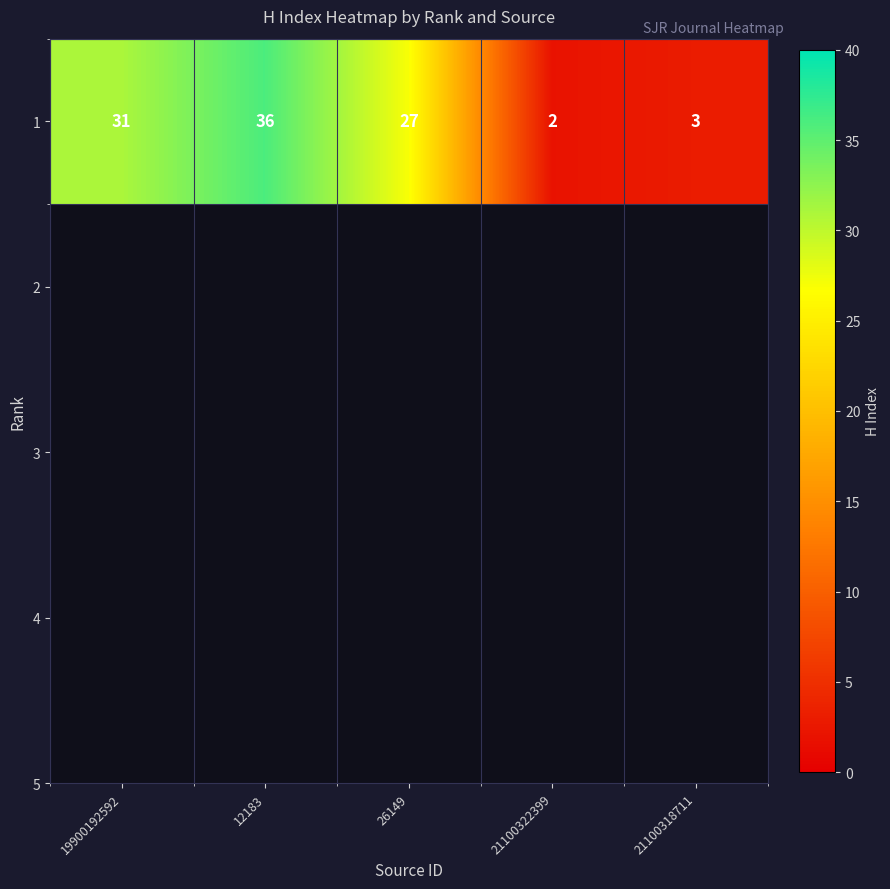

Reading right to left, transcribe all the data shown in this chart.

21100318711=3	21100322399=2	26149=27	12183=36	19900192592=31